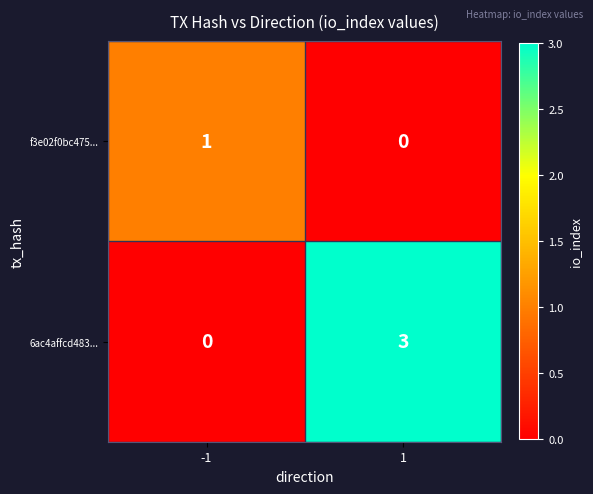

Reading left to right, list all the values displayed in this chart.

f3e02f0bc475...: 1	0
6ac4affcd483...: 0	3